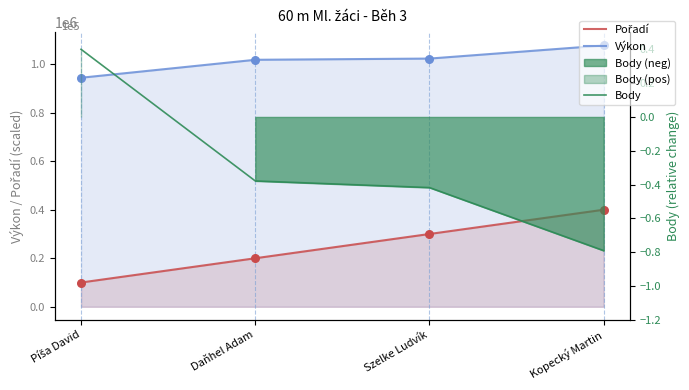

What is the total value across all series at Píša David?

1044000.4